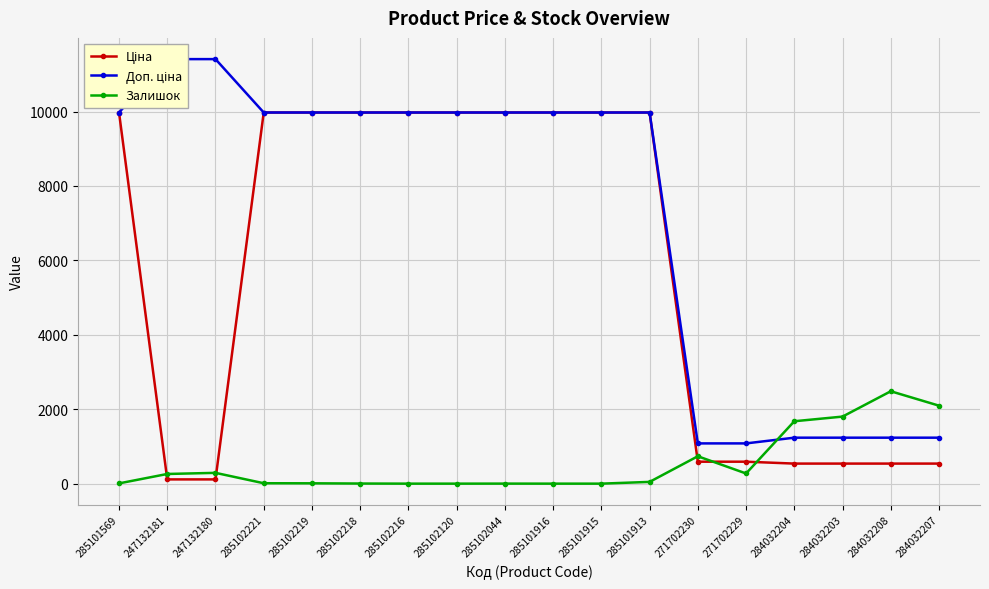

Count the number of categories in the chart.

18